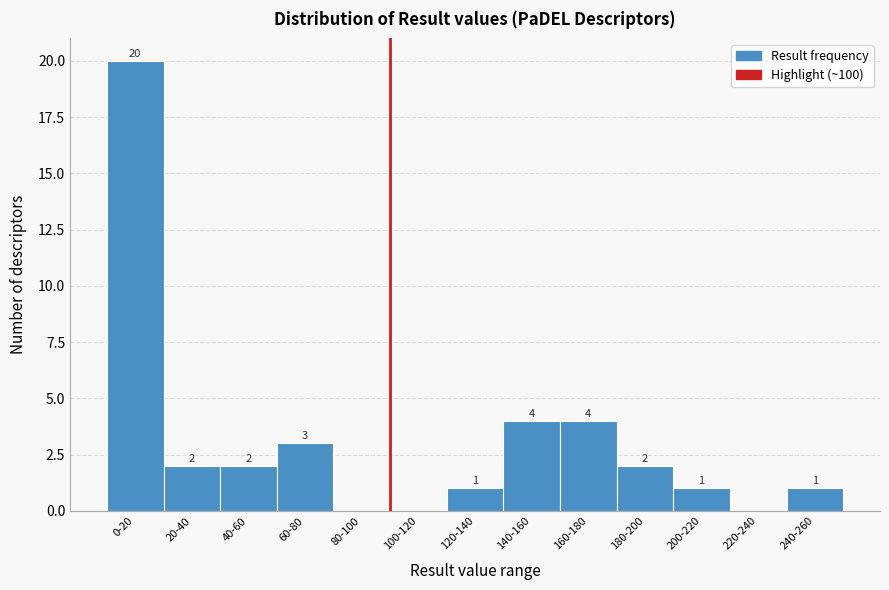

Reading right to left, transcribe all the data shown in this chart.

240-260=1	220-240=0	200-220=1	180-200=2	160-180=4	140-160=4	120-140=1	100-120=0	80-100=0	60-80=3	40-60=2	20-40=2	0-20=20